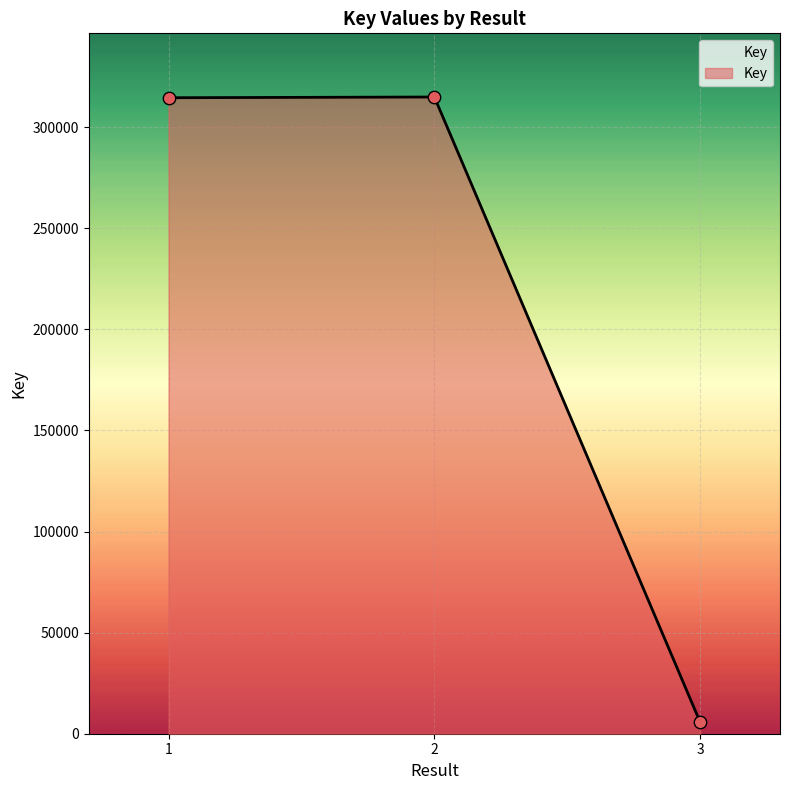

What is the change in value from 1 to 3?

-308952